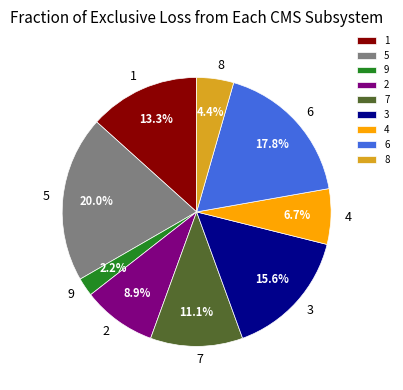

Rank the categories by value from highest to lowest.

5, 6, 3, 1, 7, 2, 4, 8, 9